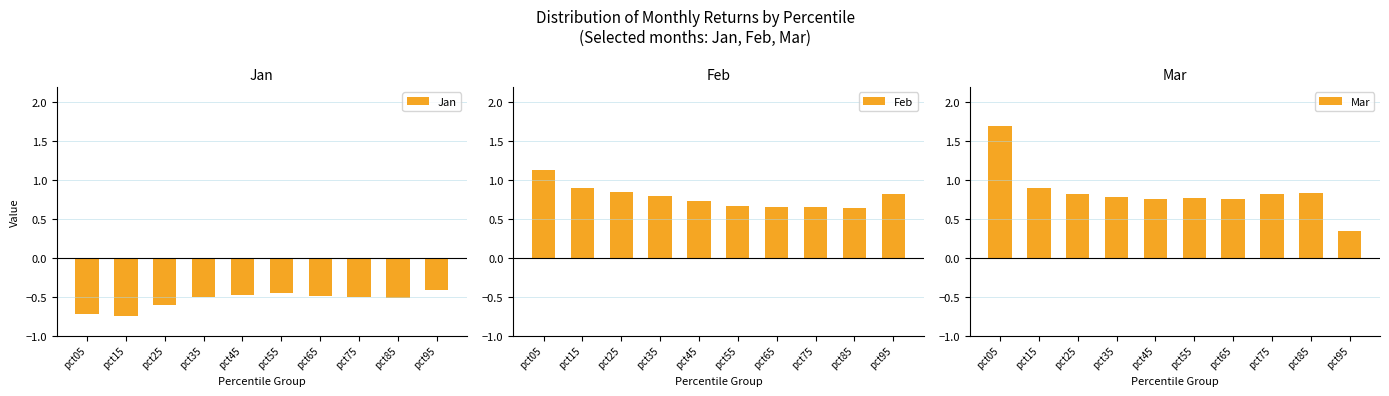

How many groups of bars are there?

10